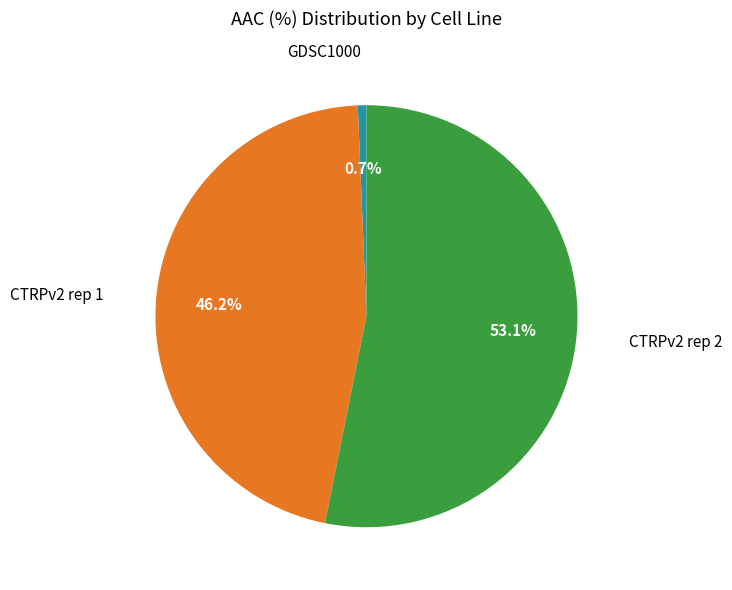

Does any single category account for the majority?

Yes